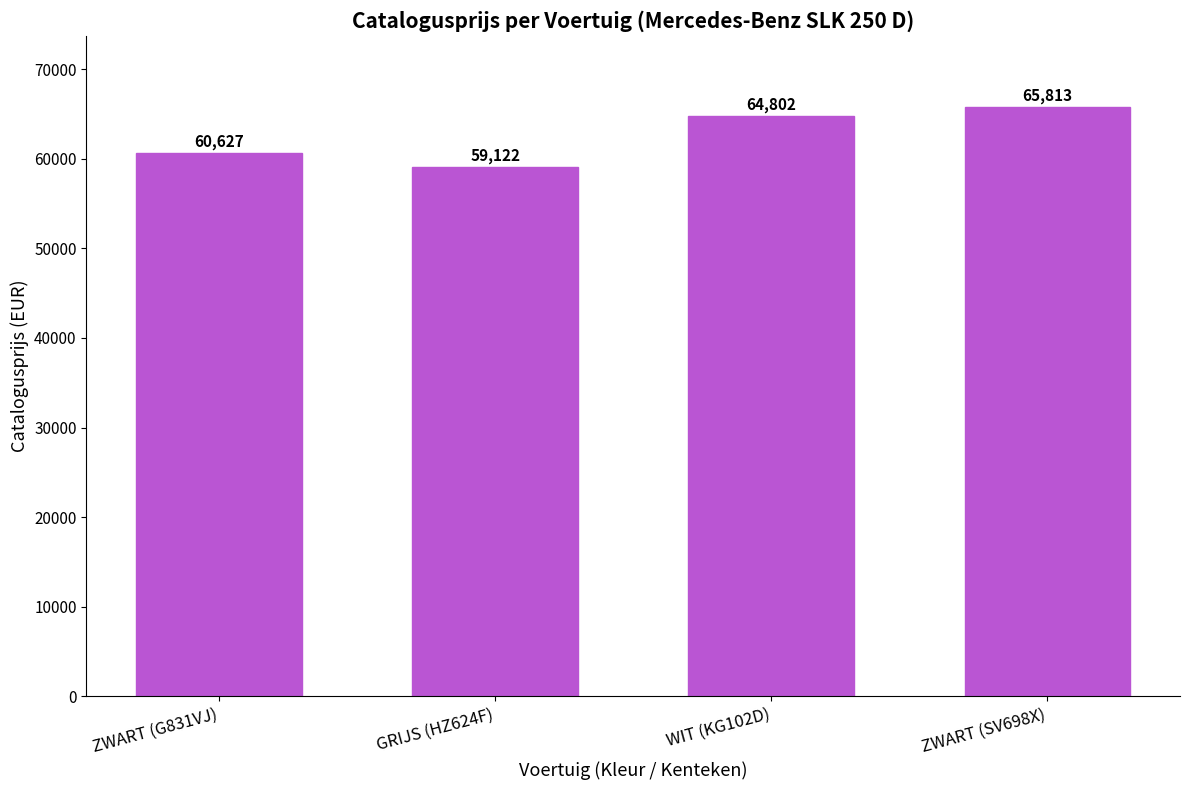

What is the difference between the values at WIT (KG102D) and ZWART (G831VJ)?

4175